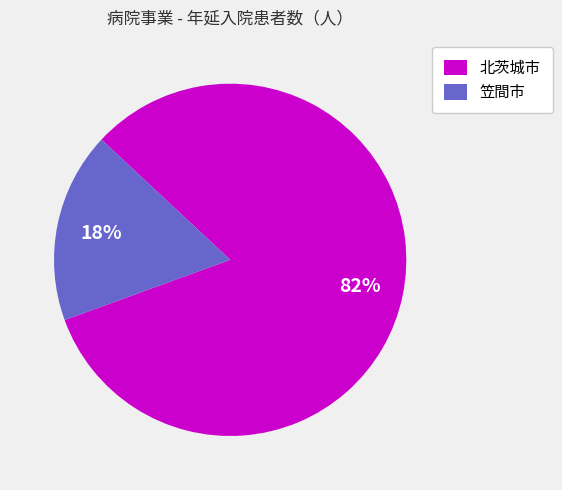

Which slice is the smallest?

笠間市